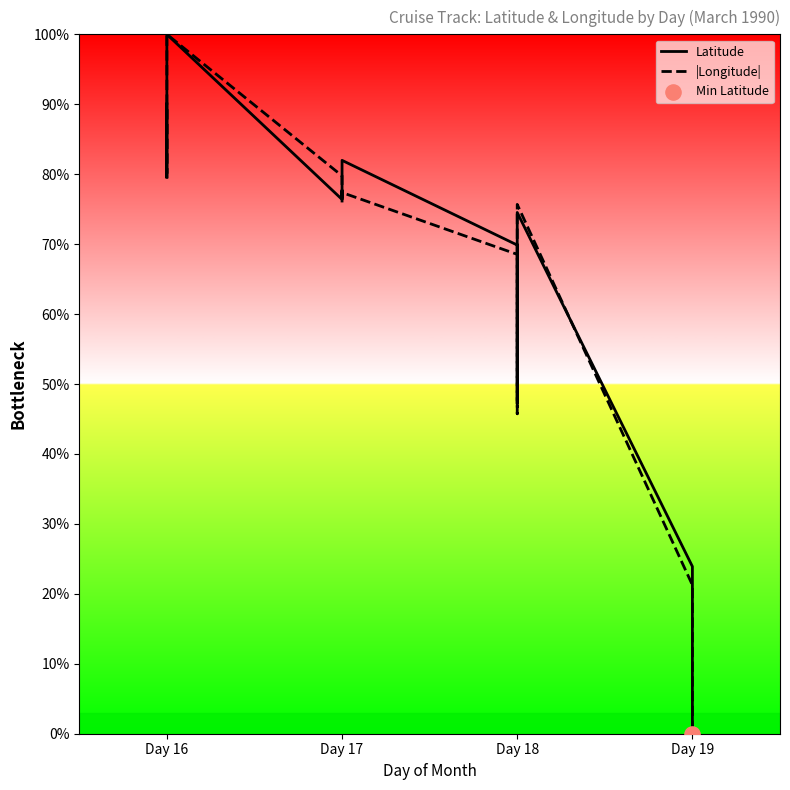

Which series has the largest total across all categories?

Latitude